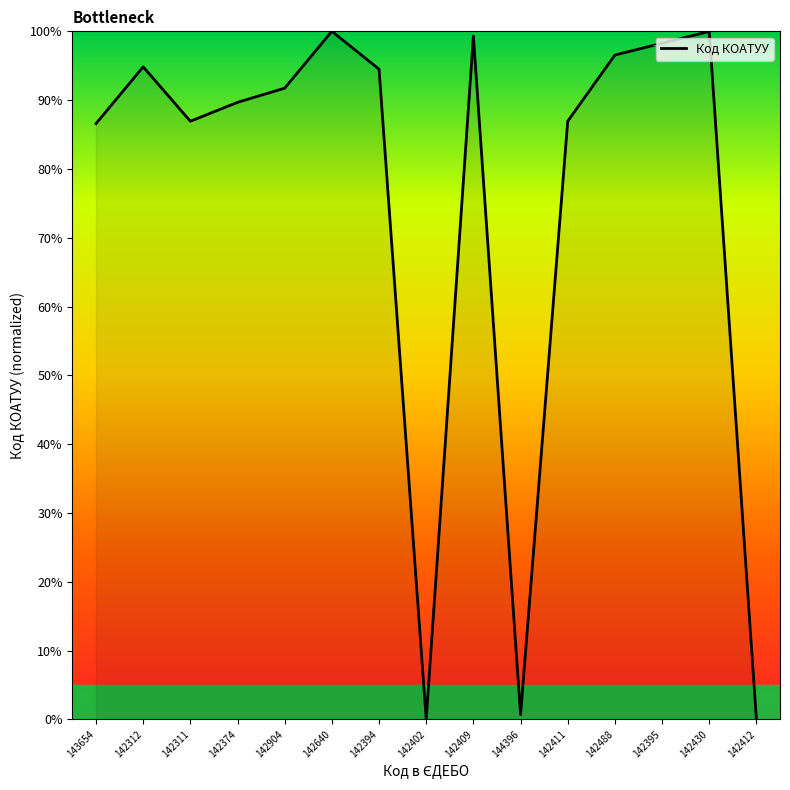

What is the difference between the values at 142412 and 142488?

96.6